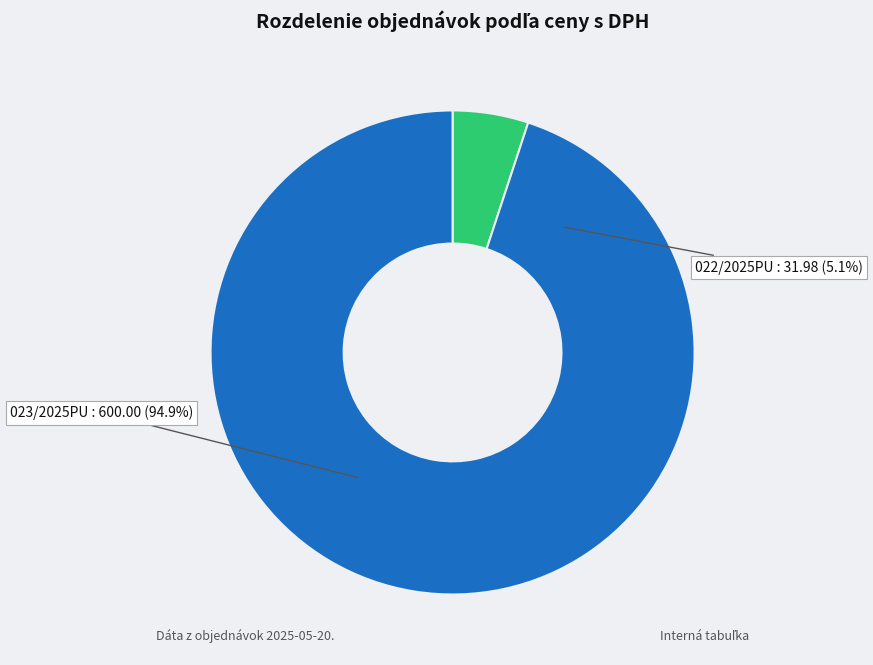

What is the majority slice?

023/2025PU